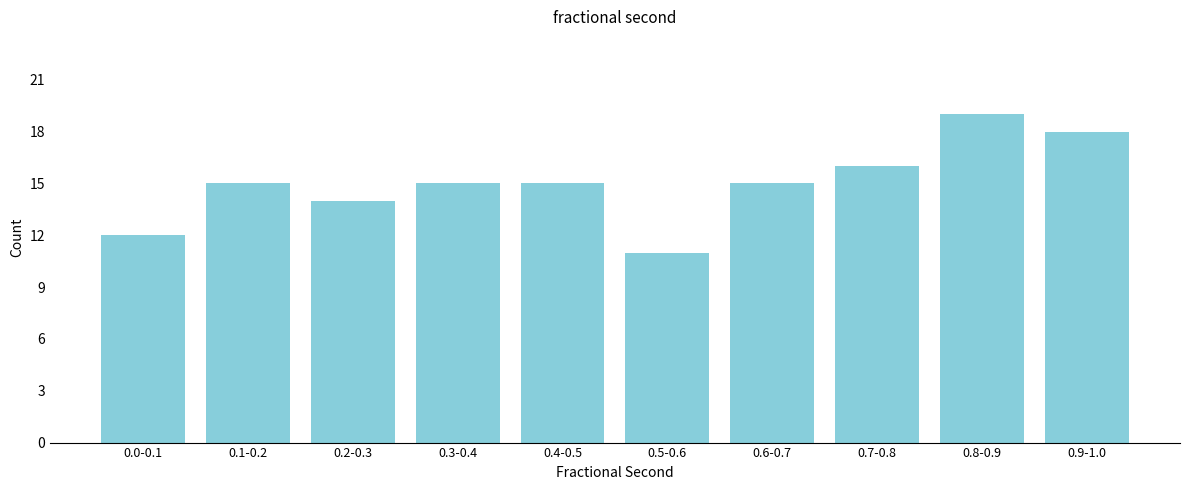

Reading left to right, list all the values displayed in this chart.

0.0-0.1=12	0.1-0.2=15	0.2-0.3=14	0.3-0.4=15	0.4-0.5=15	0.5-0.6=11	0.6-0.7=15	0.7-0.8=16	0.8-0.9=19	0.9-1.0=18